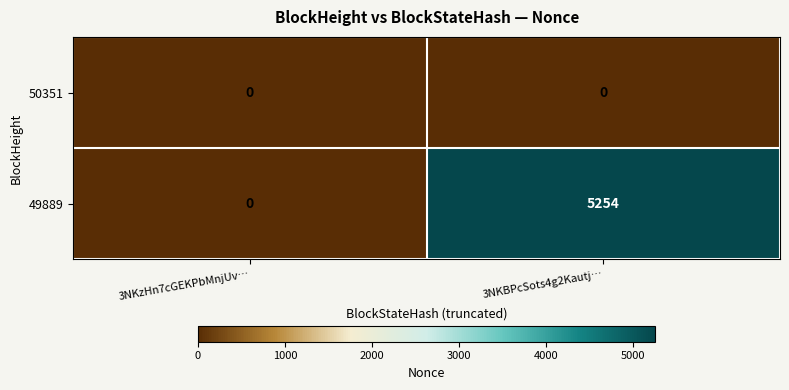

Which series changed the most between 3NKzHn7cGEKPbMnjUv… and 3NKBPcSots4g2Kautj…?

49889